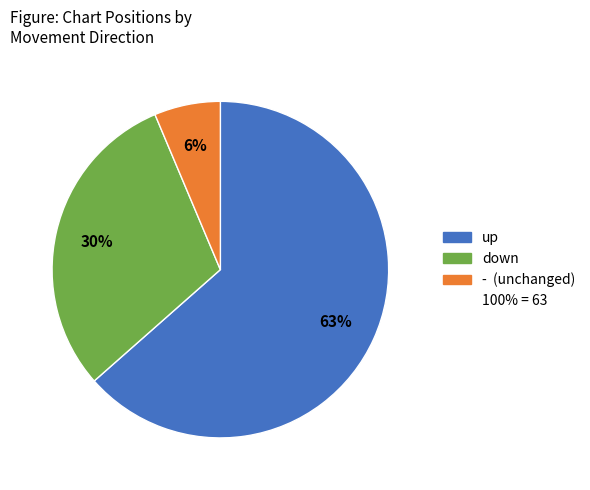

Is there any slice that represents more than half of the pie?

Yes